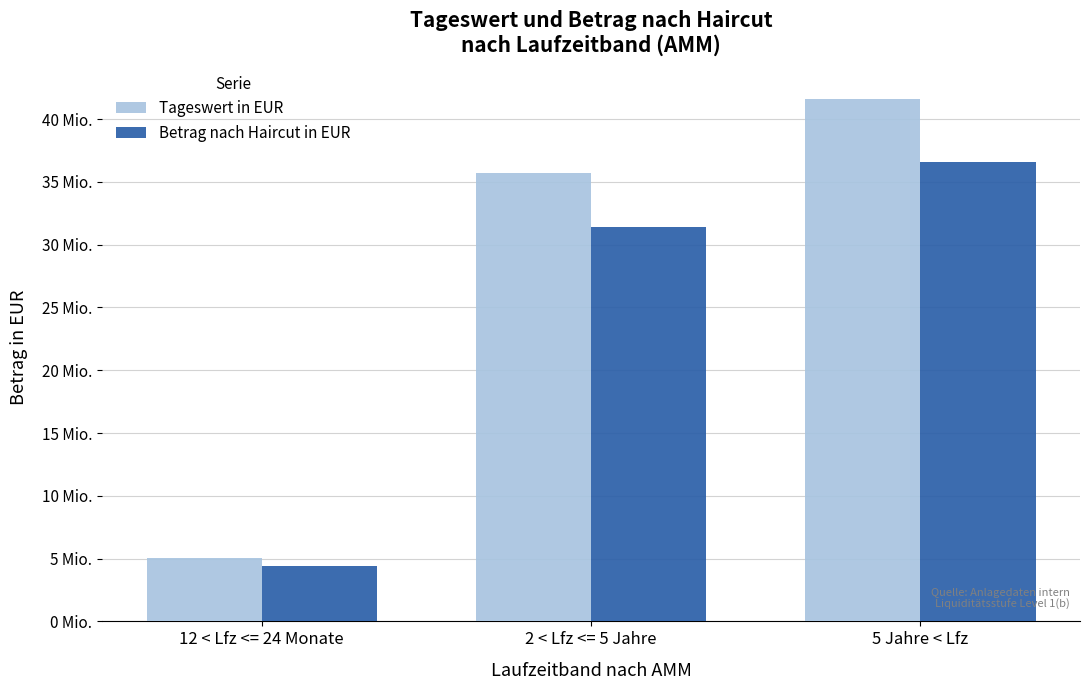

At how many categories does at least one series exceed 35169530?

2